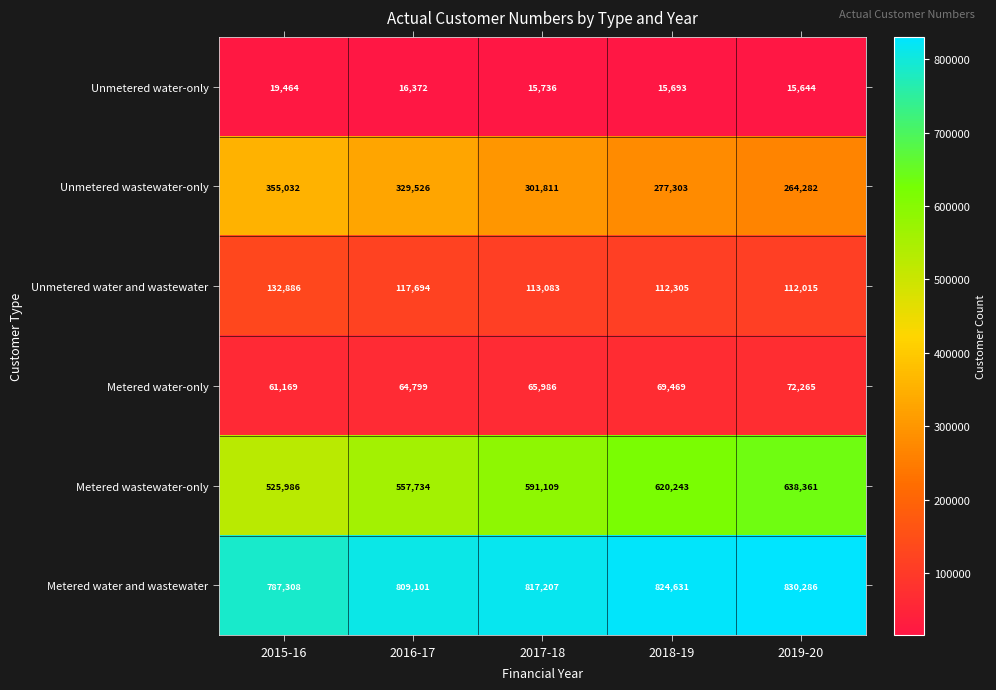

What is the minimum value shown in the chart?

15644